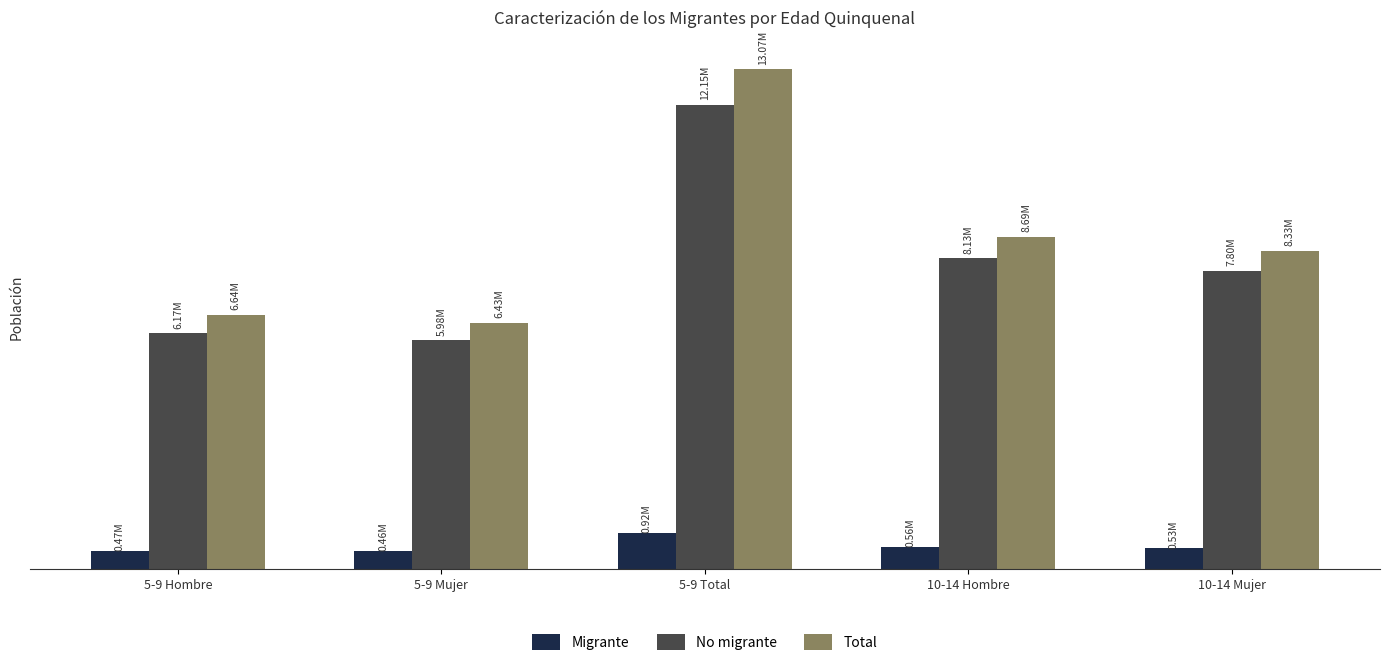

The value of Migrante at 5-9 Hombre is 131144.4. True or false?

False